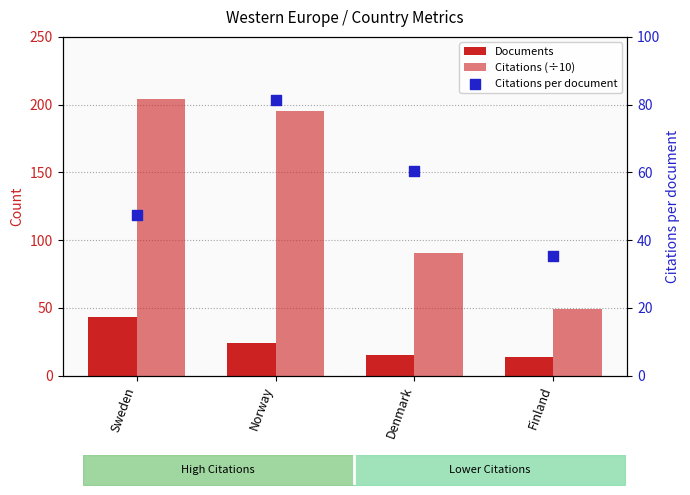

At which category is the sum across all series the highest?

Norway